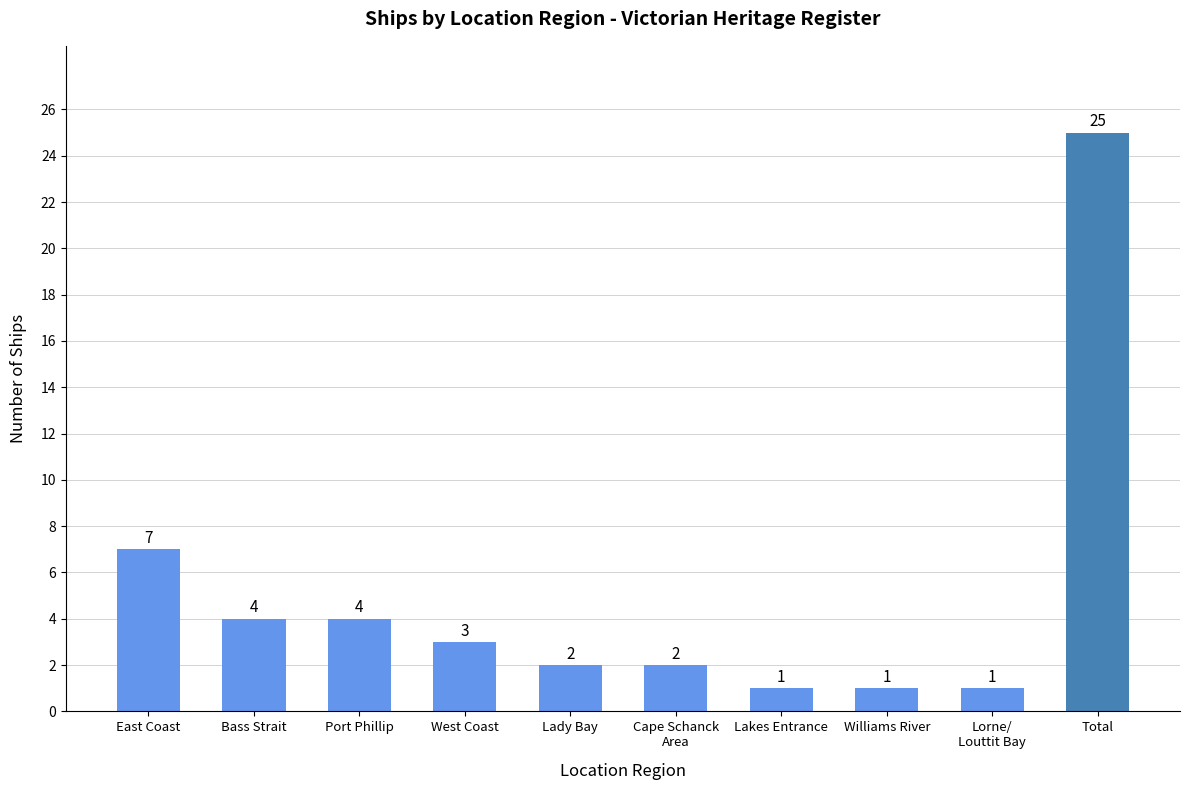

At which label is the value closest to 13?

East Coast